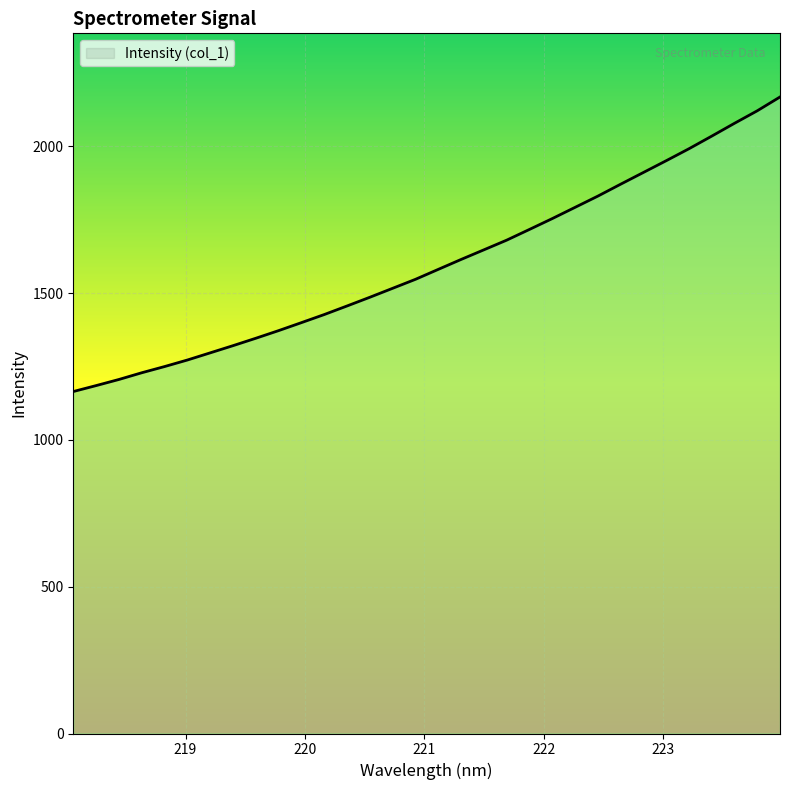

What is the difference between the maximum and minimum values?

1003.5